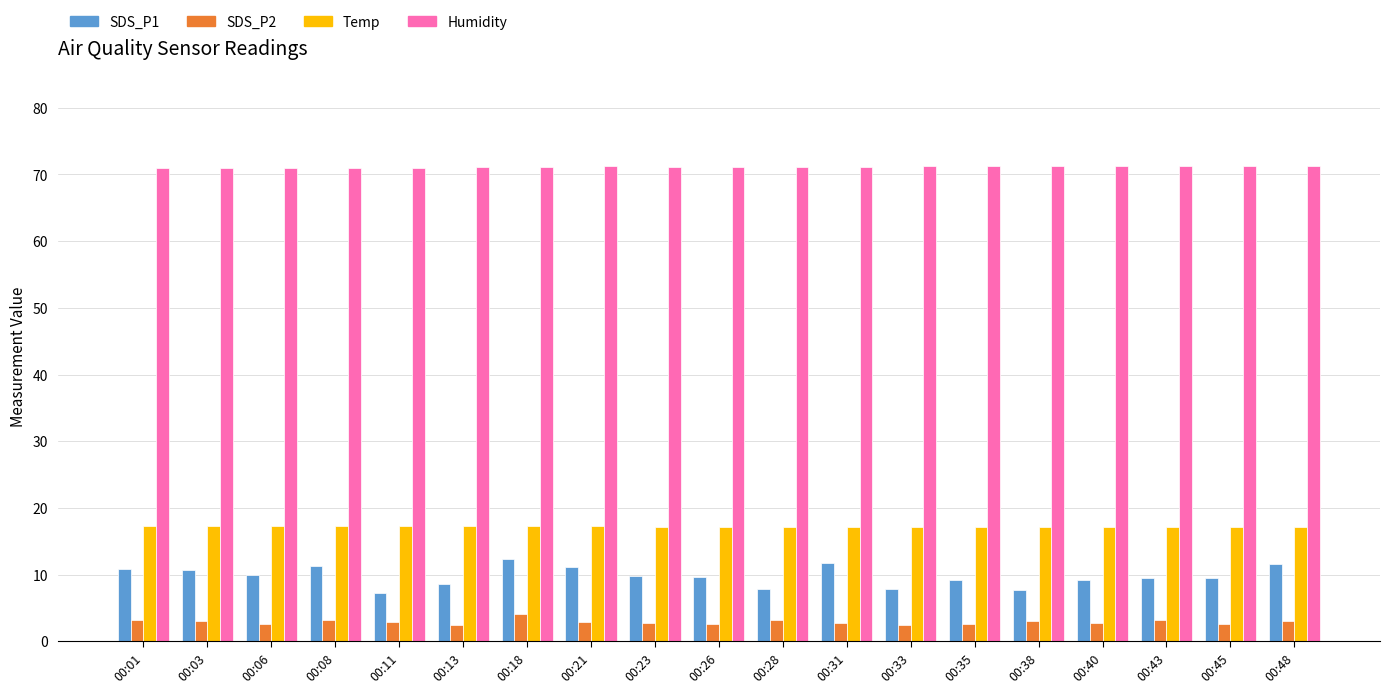

The value of Humidity at 00:31 is 71.1. True or false?

True